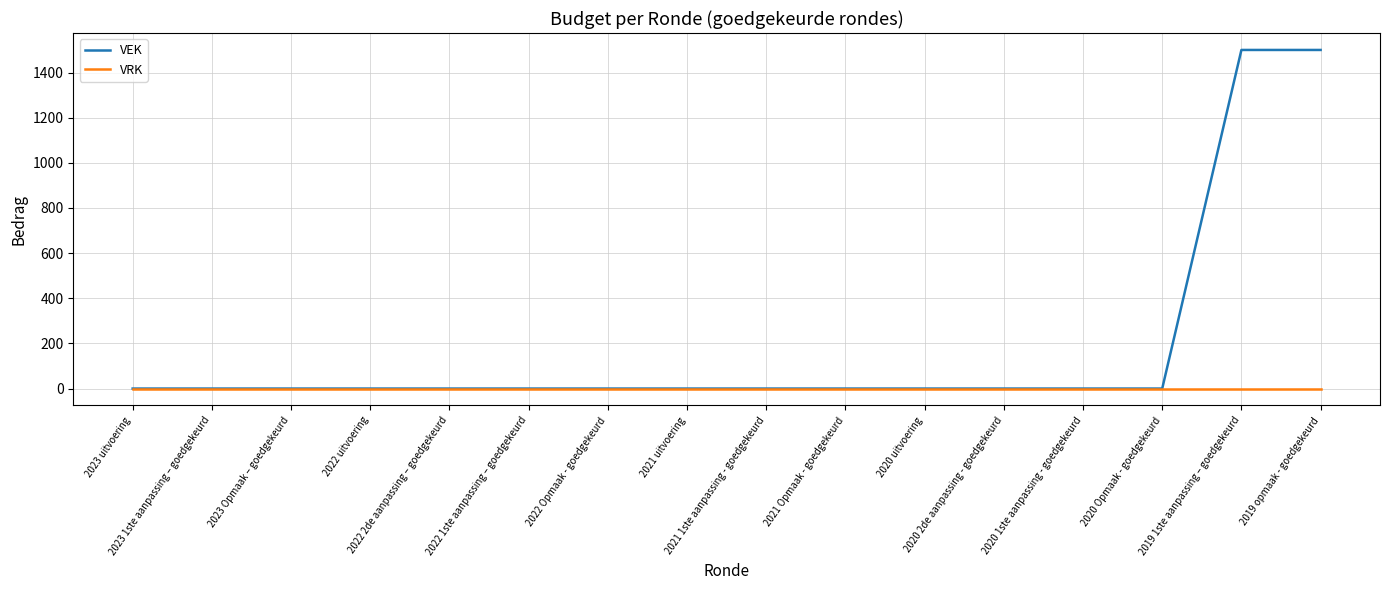

What is the greatest value displayed?

1500